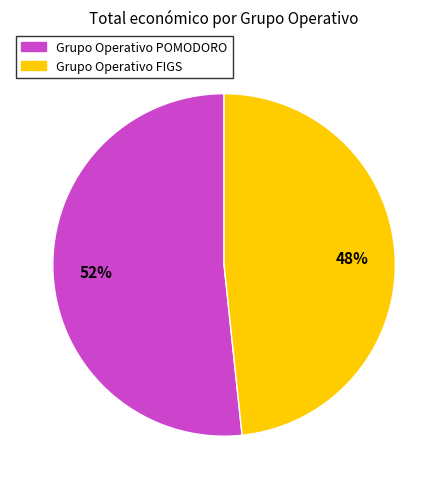

Which slice represents more than half of the pie?

Grupo Operativo POMODORO